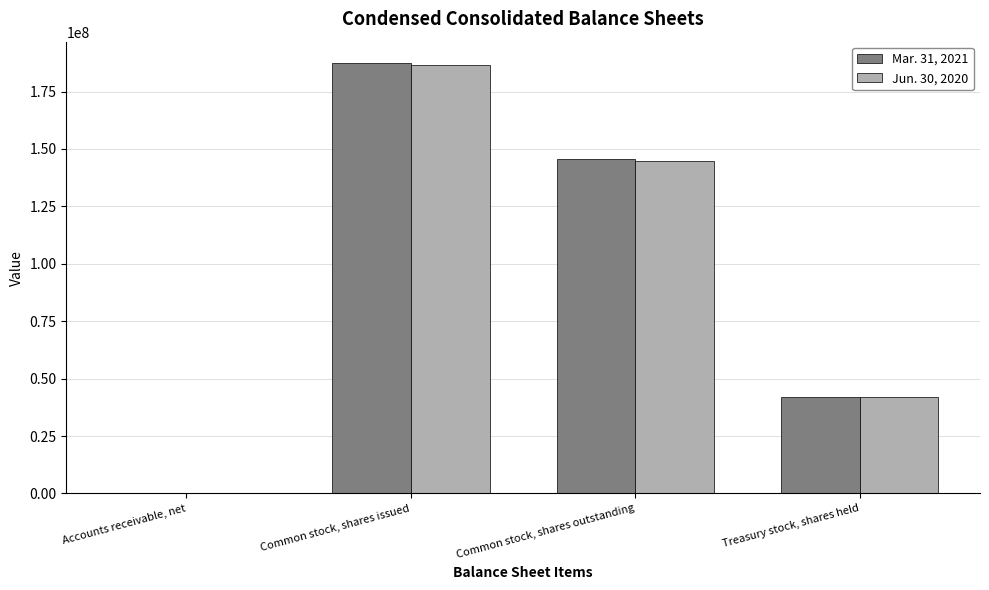

Between Common stock, shares issued and Treasury stock, shares held, which series saw the biggest shift?

Mar. 31, 2021